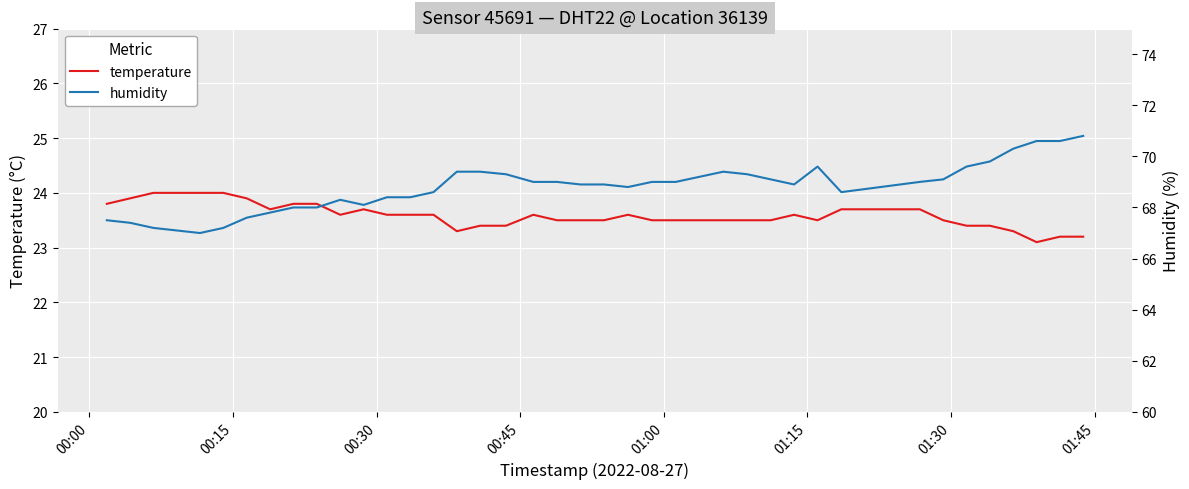

Reading left to right, transcribe all the data shown in this chart.

temperature: 23.8	23.9	24.0	24.0	24.0	24.0	23.9	23.7	23.8	23.8	23.6	23.7	23.6	23.6	23.6	23.3	23.4	23.4	23.6	23.5	23.5	23.5	23.6	23.5	23.5	23.5	23.5	23.5	23.5	23.6	23.5	23.7	23.7	23.5	23.4	23.4	23.3	23.1	23.2	23.2
humidity: 67.5	67.4	67.2	67.1	67.0	67.2	67.6	67.8	68.0	68.0	68.3	68.1	68.4	68.4	68.6	69.4	69.4	69.3	69.0	69.0	68.9	68.9	68.8	69.0	69.0	69.2	69.4	69.3	69.1	68.9	69.6	68.6	69.0	69.1	69.6	69.8	70.3	70.6	70.6	70.8